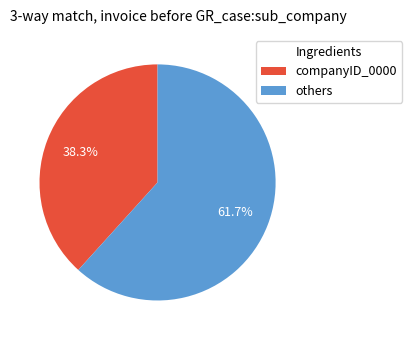

Count the number of slices in the pie.

2